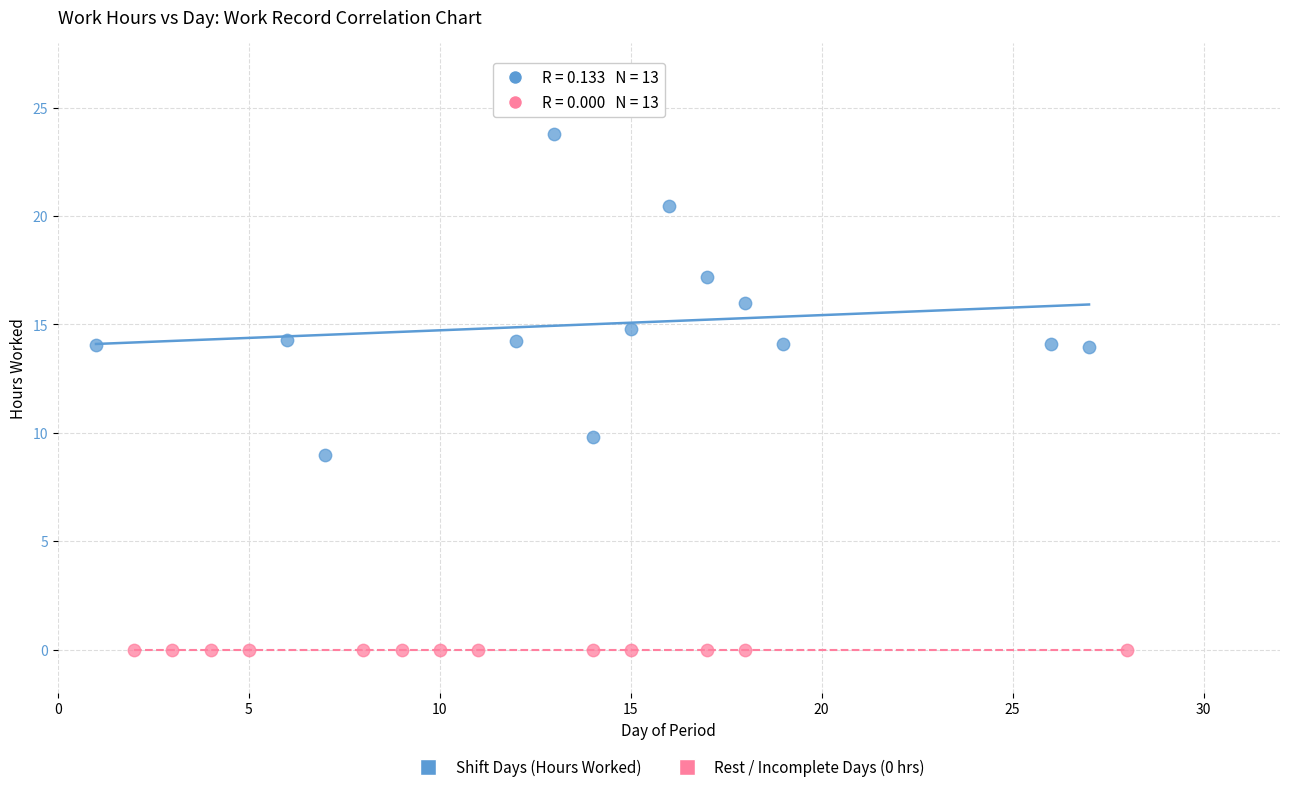

Which series contains the lowest Y value?

Rest / Incomplete Days (0 hrs)